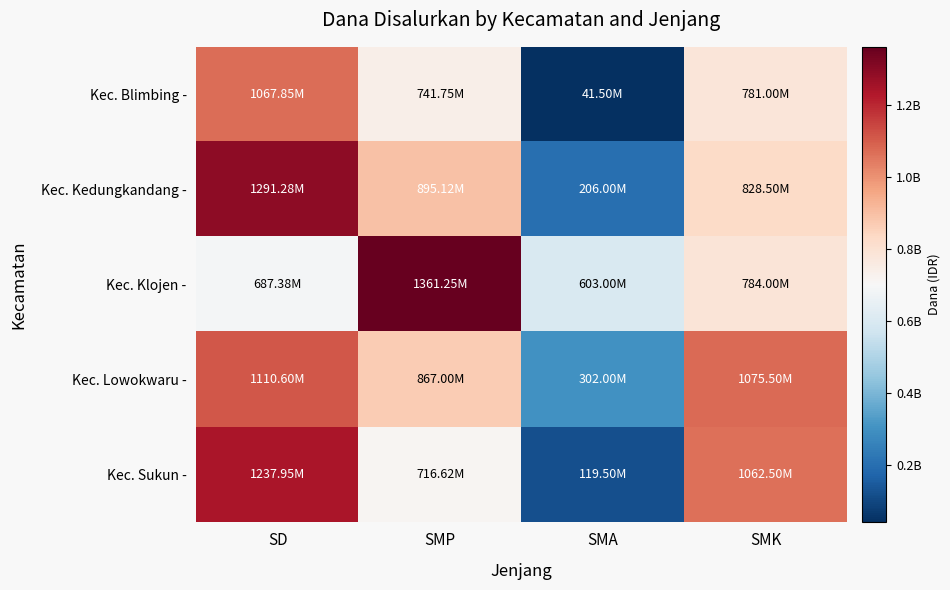

Reading left to right, what are all the values shown in this chart?

Kec. Blimbing -: SD=1067850000	SMP=741750000	SMA=41500000	SMK=781000000
Kec. Kedungkandang -: SD=1291275000	SMP=895125000	SMA=206000000	SMK=828500000
Kec. Klojen -: SD=687375000	SMP=1361250000	SMA=603000000	SMK=784000000
Kec. Lowokwaru -: SD=1110600000	SMP=867000000	SMA=302000000	SMK=1075500000
Kec. Sukun -: SD=1237950000	SMP=716625000	SMA=119500000	SMK=1062500000